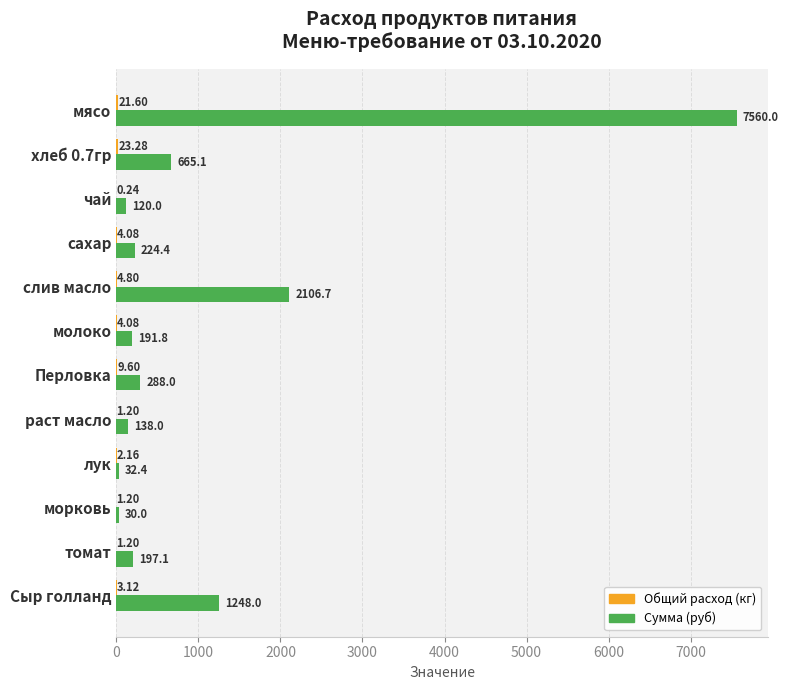

Between Перловка and Сыр голланд, which series saw the biggest shift?

Сумма (руб)